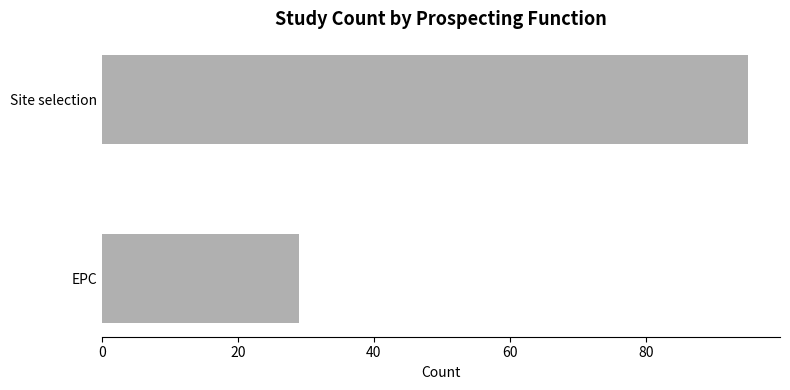

What is the minimum value shown in the chart?

29